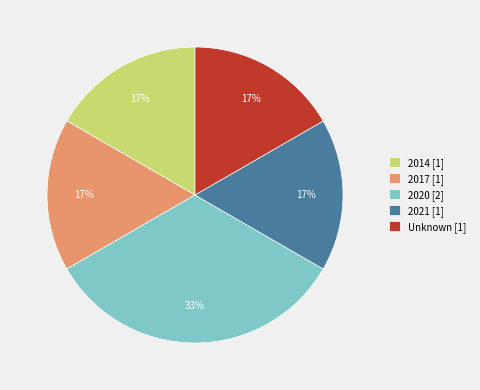

To the nearest percent, what percentage of the pie is 2020?

33%